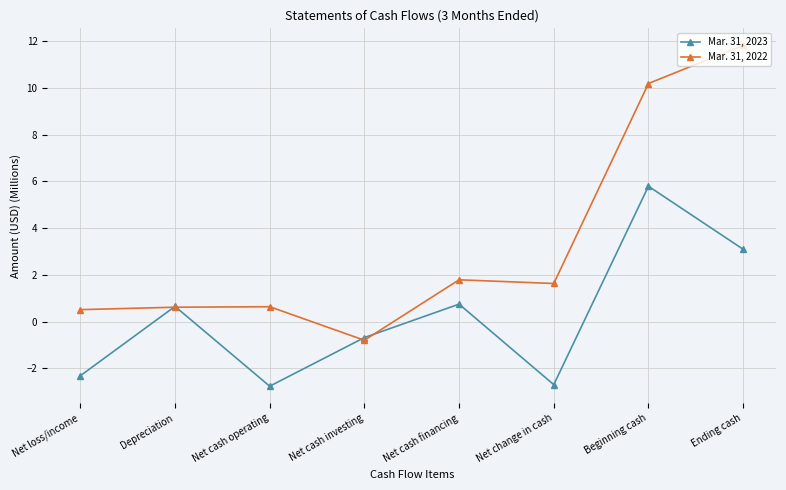

Rank the series by their maximum value, from lowest to highest.

Mar. 31, 2023, Mar. 31, 2022